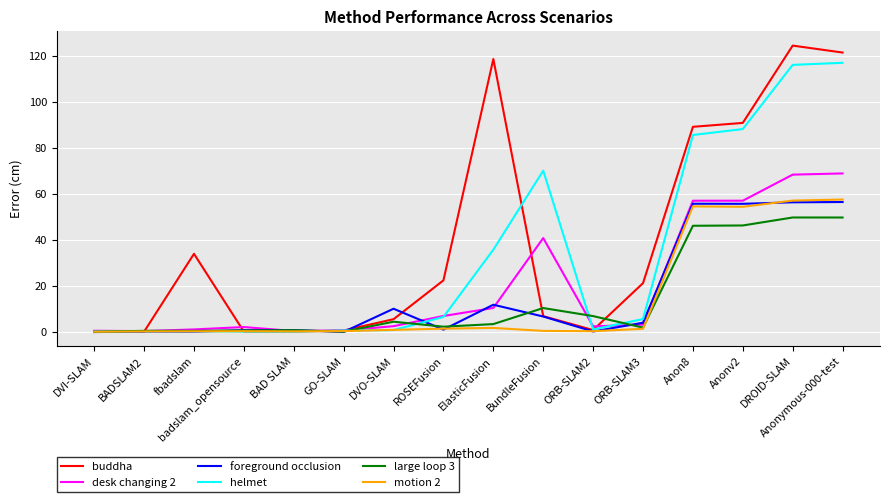

What is the total value across all series at Anon8?

389.1